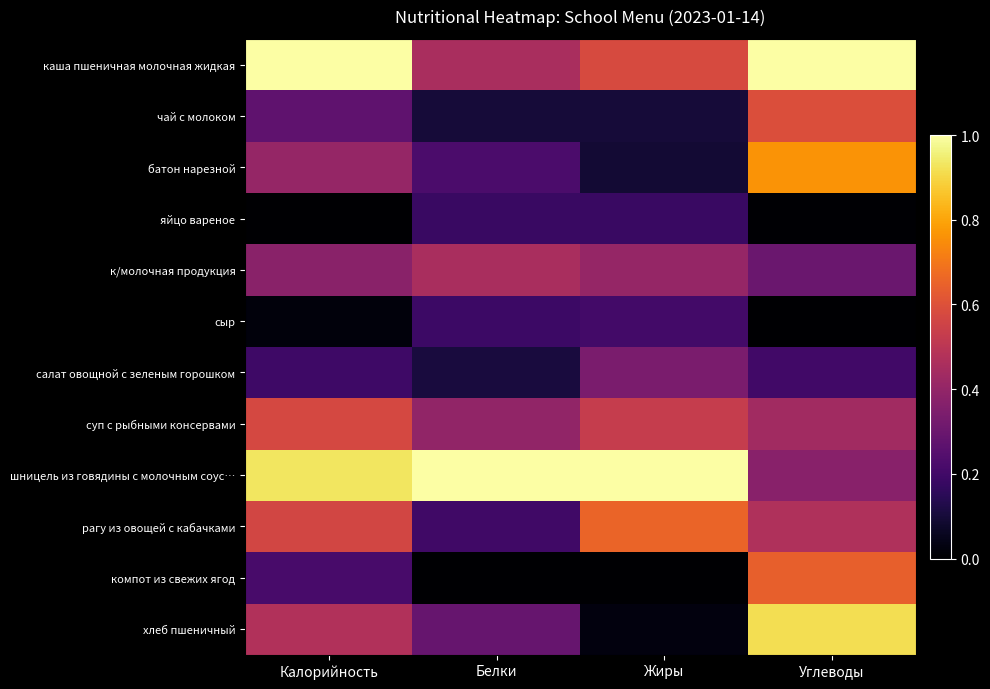

Count the number of data series in this chart.

12